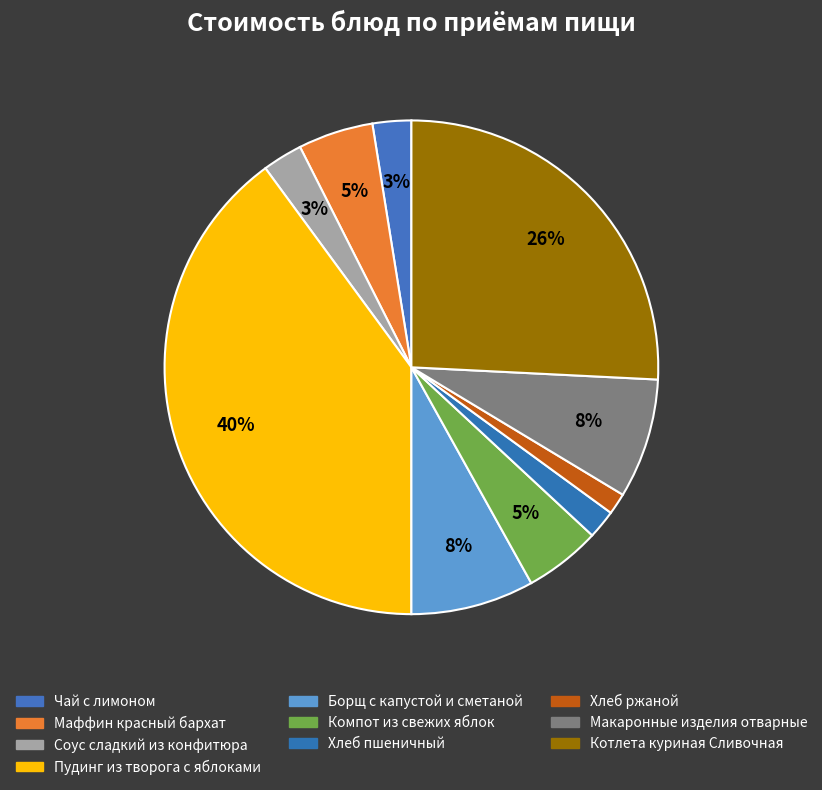

What is the ratio of the value at Макаронные изделия отварные to the value at Чай с лимоном?

3.1